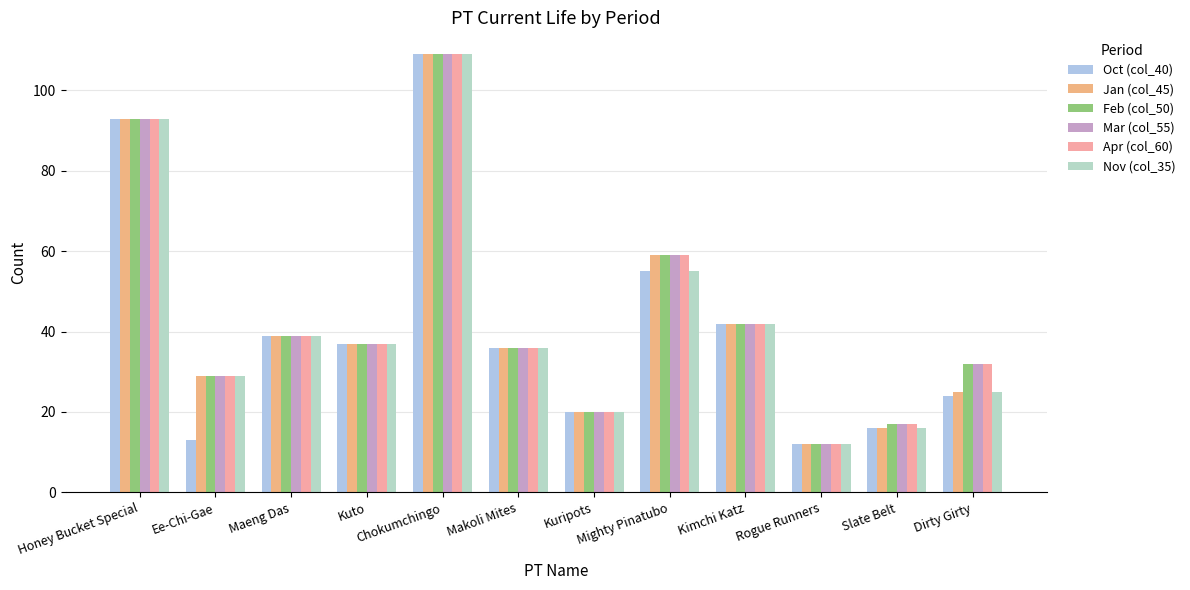

What is the difference between the highest and lowest values at Ee-Chi-Gae?

16